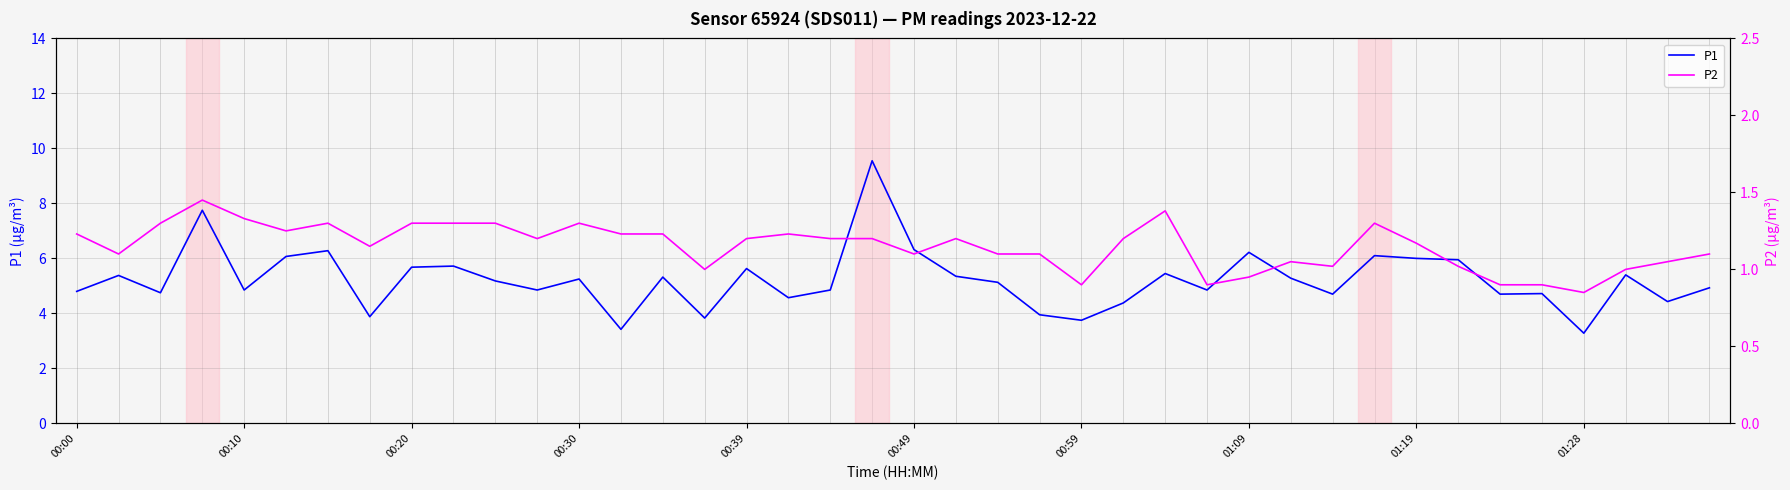

What is the highest value of the P1 series?

9.6